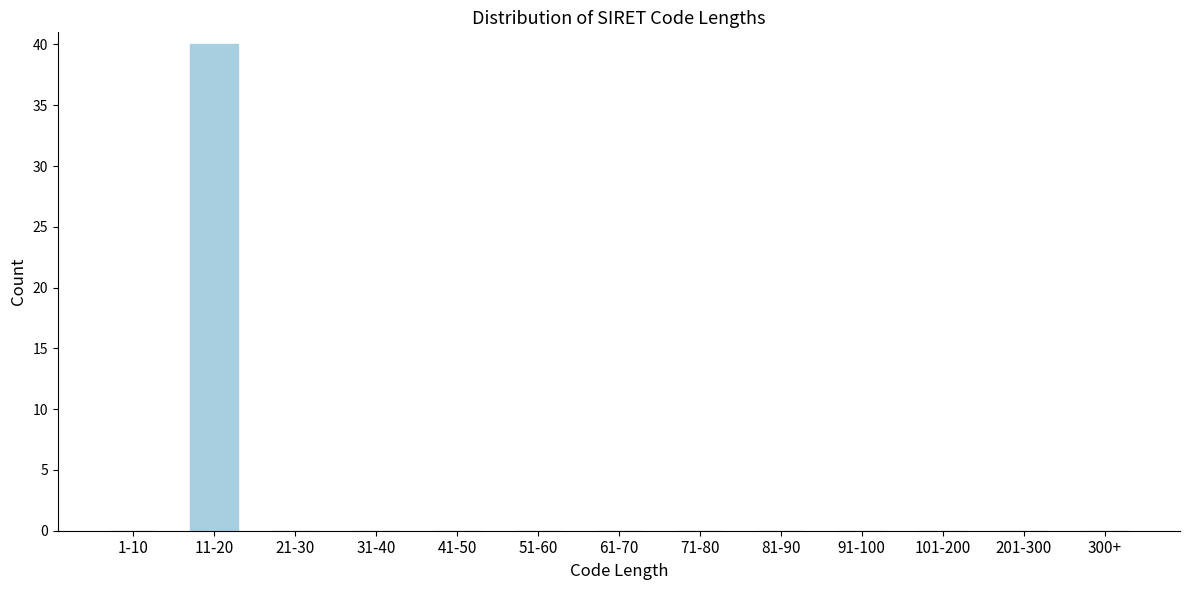

Reading left to right, transcribe all the data shown in this chart.

1-10=0	11-20=40	21-30=0	31-40=0	41-50=0	51-60=0	61-70=0	71-80=0	81-90=0	91-100=0	101-200=0	201-300=0	300+=0